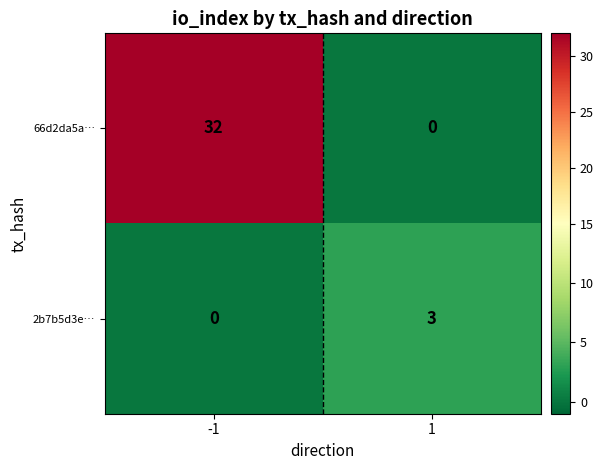

The value of 66d2da5a… at 1 is -13. True or false?

False